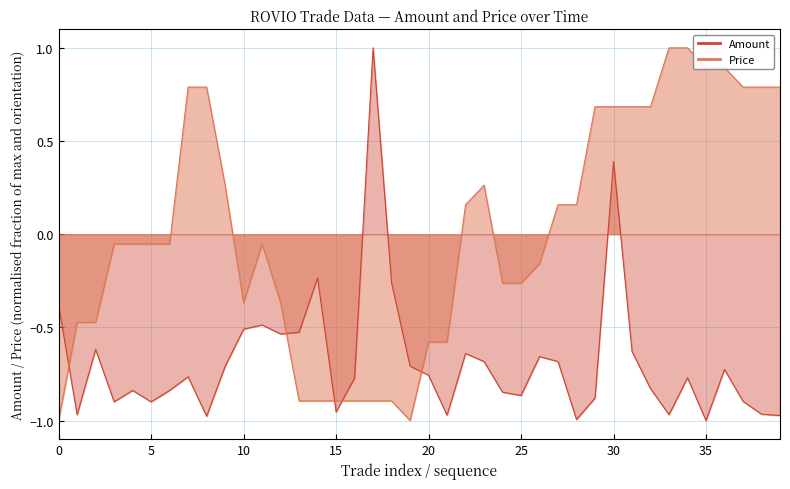

Is the value of Amount at 38 greater than the value of Price at 18?

No